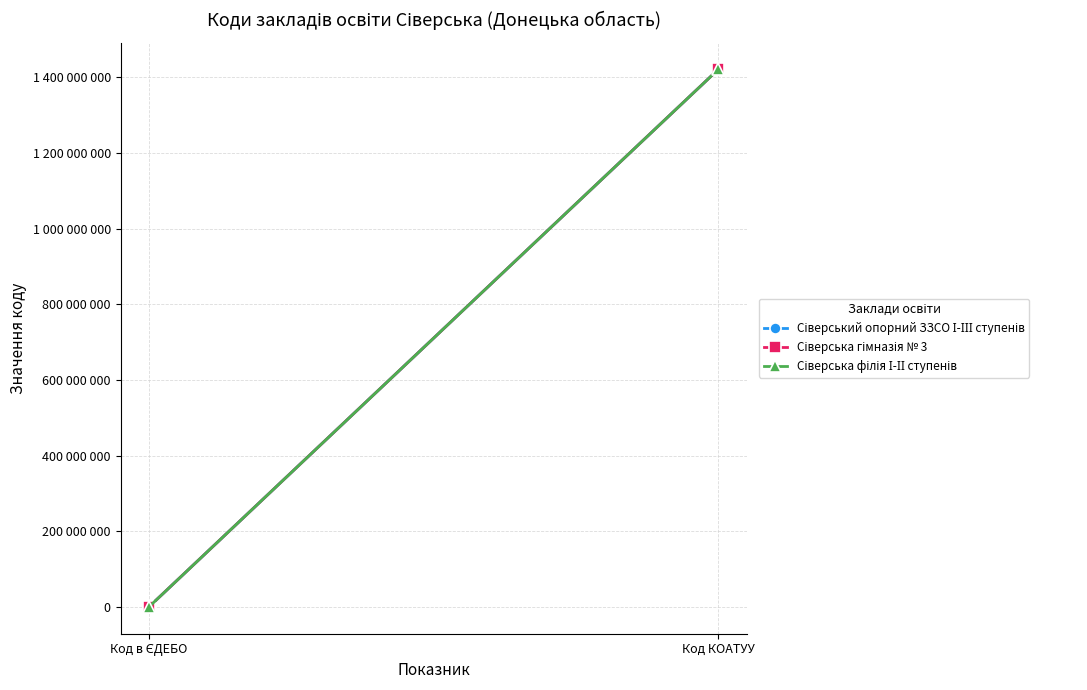

Reading right to left, transcribe all the data shown in this chart.

Сіверський опорний ЗЗСО І-ІІІ ступенів: 1420910400	134771
Сіверська гімназія № 3: 1420910400	144394
Сіверська філія І-ІІ ступенів: 1420910400	144363